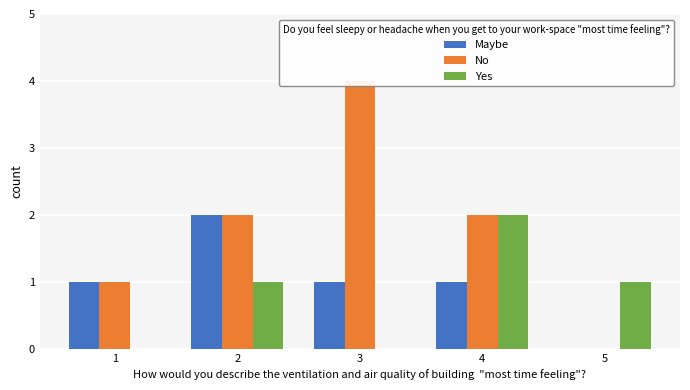

Rank the series by their maximum value, from highest to lowest.

No, Maybe, Yes